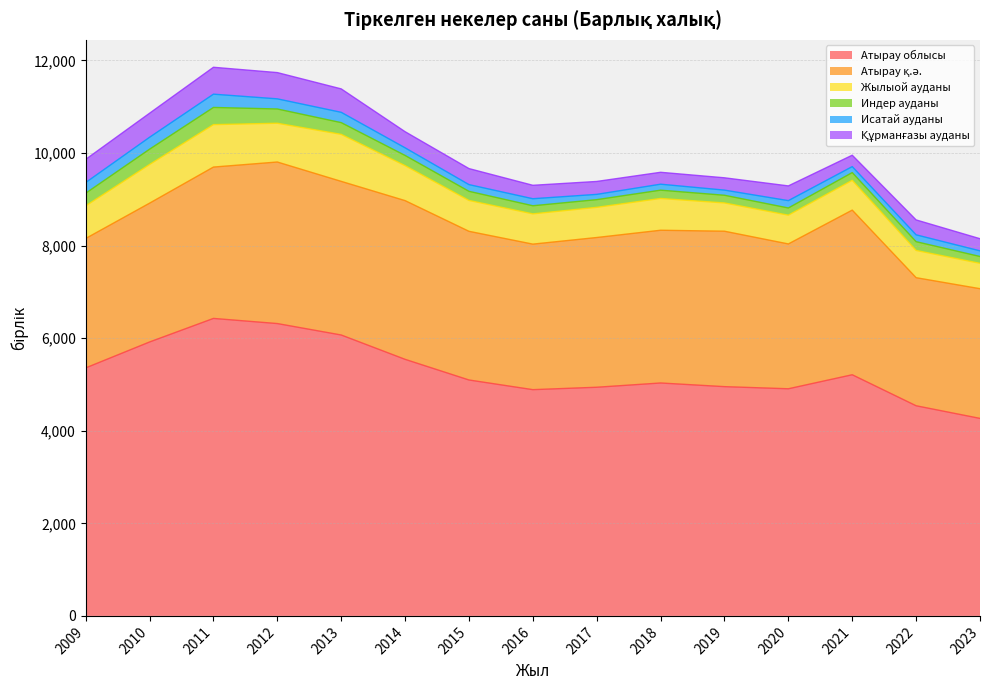

True or false: Жылыой ауданы has more than 0 interior local peaks.

True